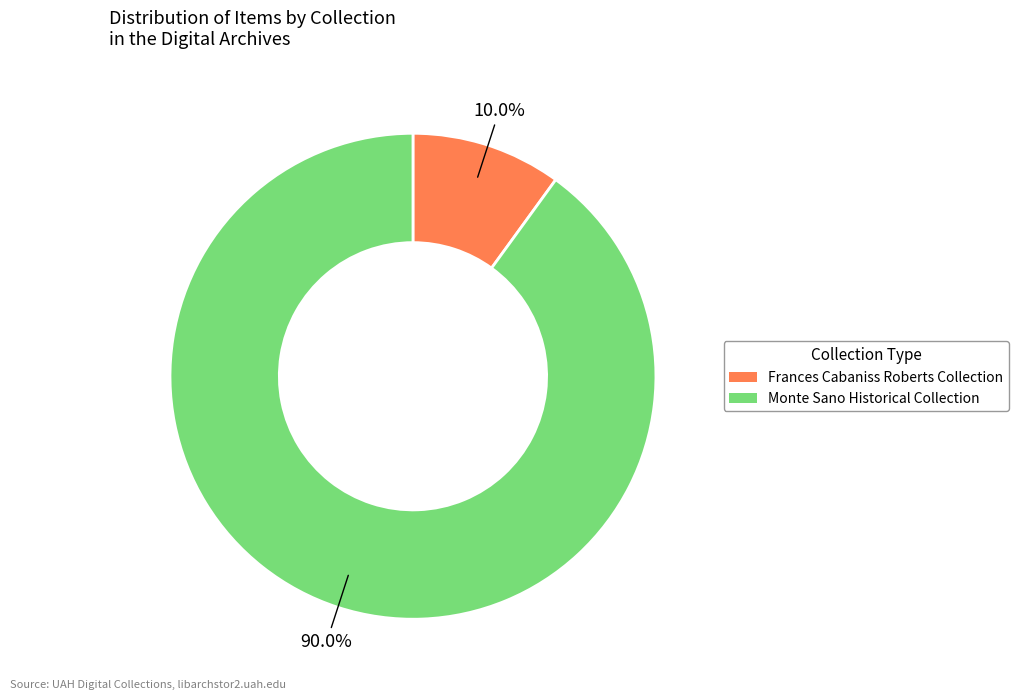

To the nearest percent, what is the difference between the largest and smallest slice percentages?

80%